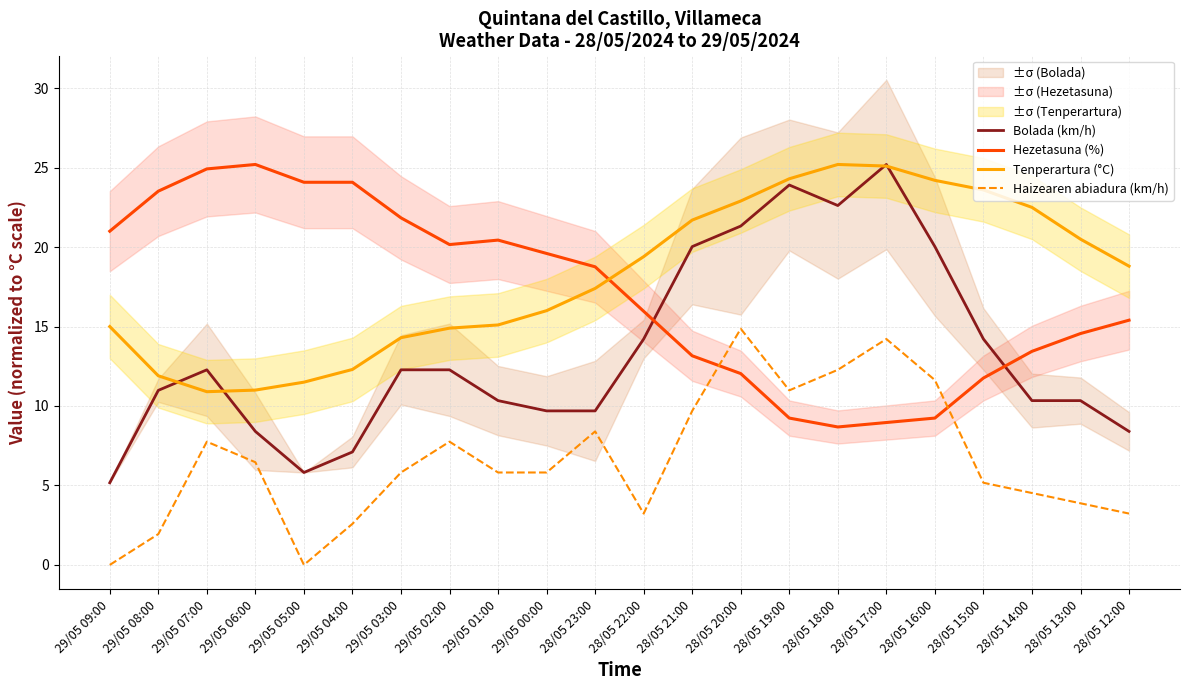

Which has a higher value, 28/05 19:00 or 28/05 12:00?

28/05 19:00